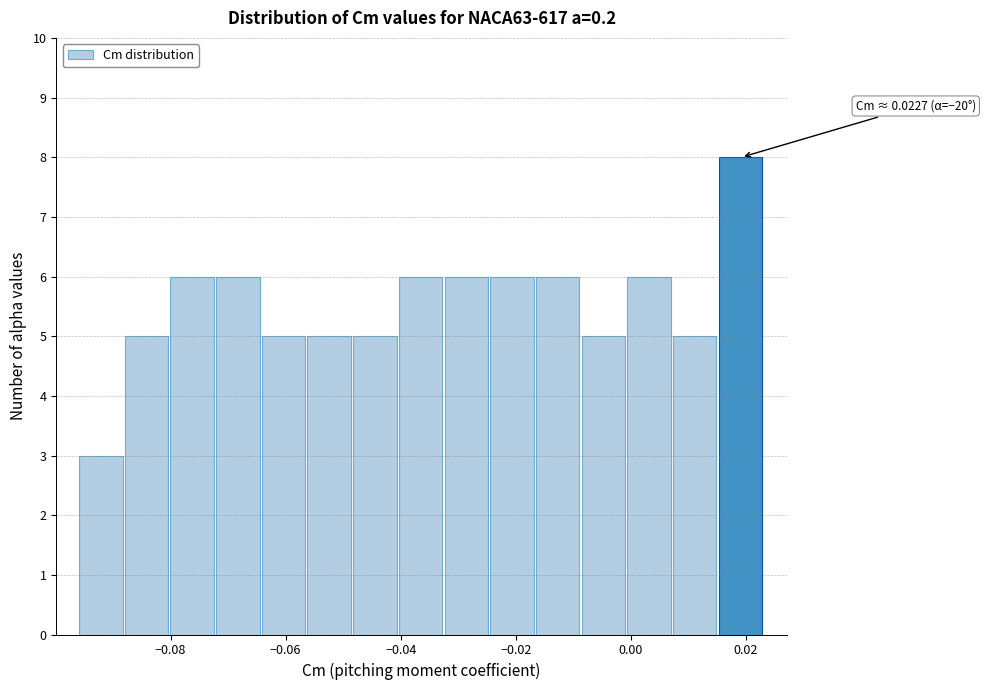

Read against the x-axis, roughly where is the centre of the tallest bar?

0.020